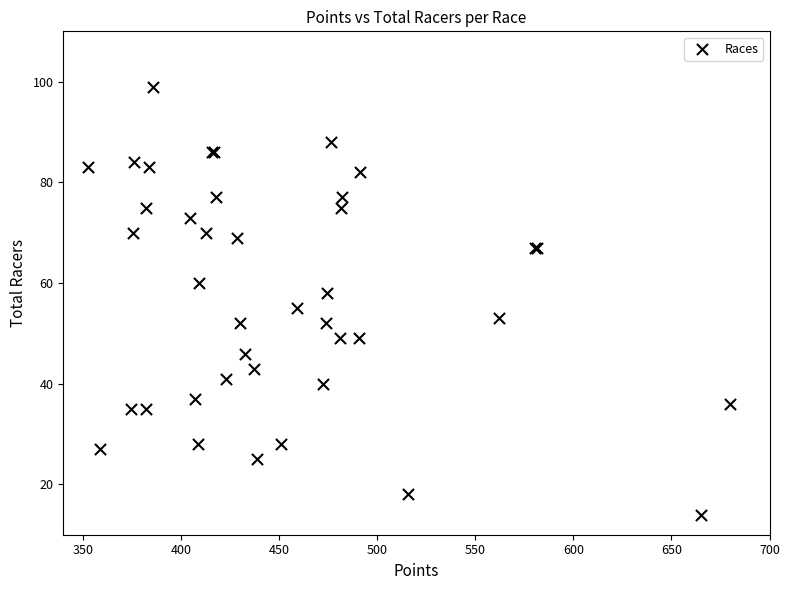

What Y value in the scatter plot is closest to 56?

55